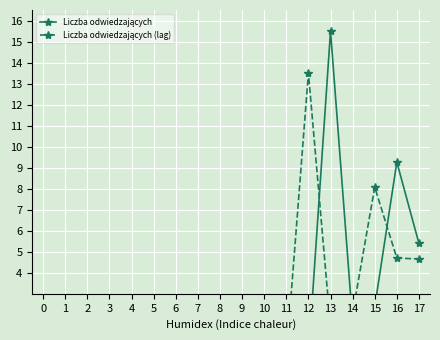

True or false: Liczba odwiedzających and Liczba odwiedzających (lag) cross at least once.

True